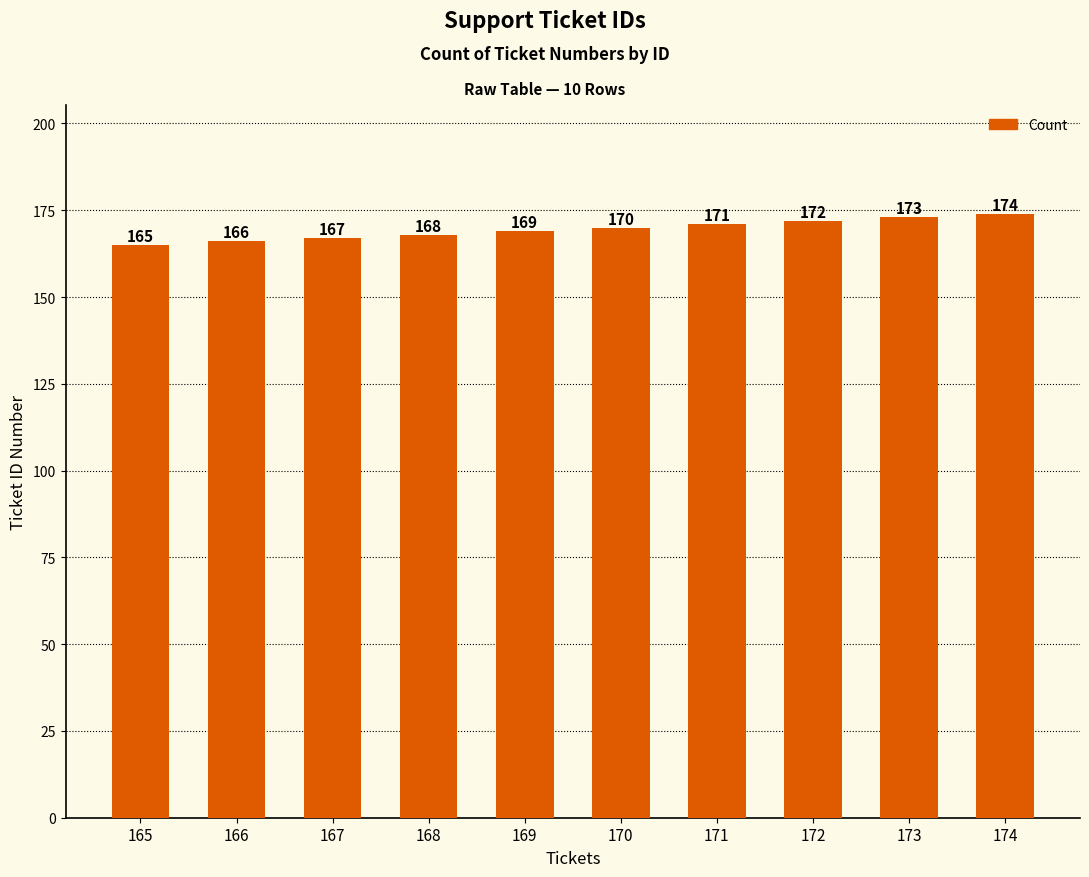

Count the values in the range 167 to 172.

6